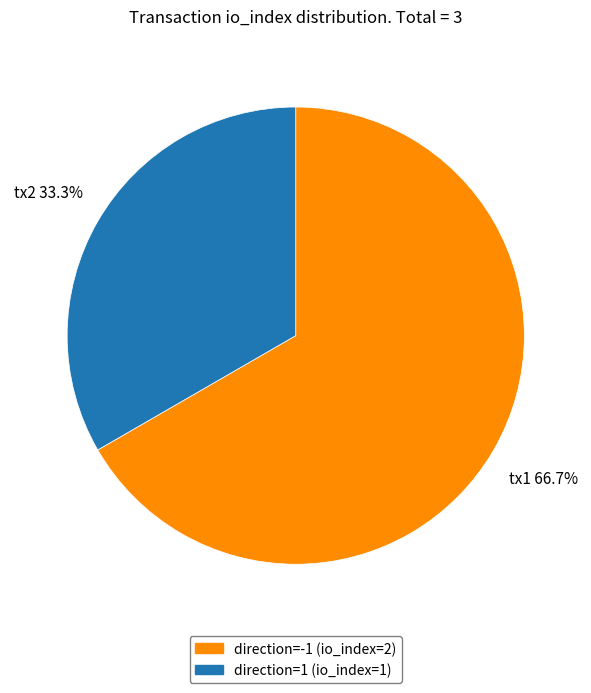

Is direction=1 (io_index=1) the majority of the pie?

No